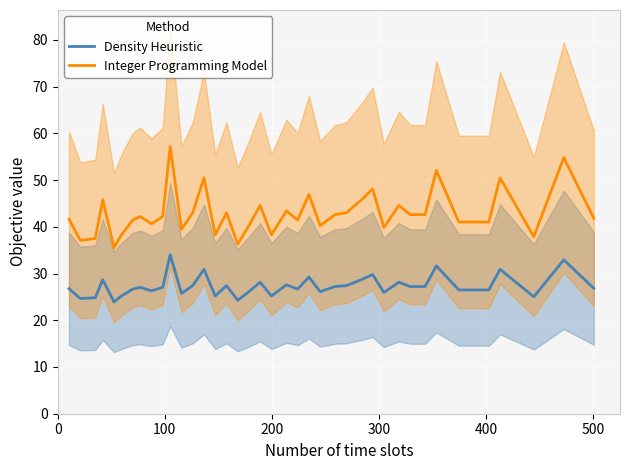

True or false: Density Heuristic and Integer Programming Model cross at least once.

False